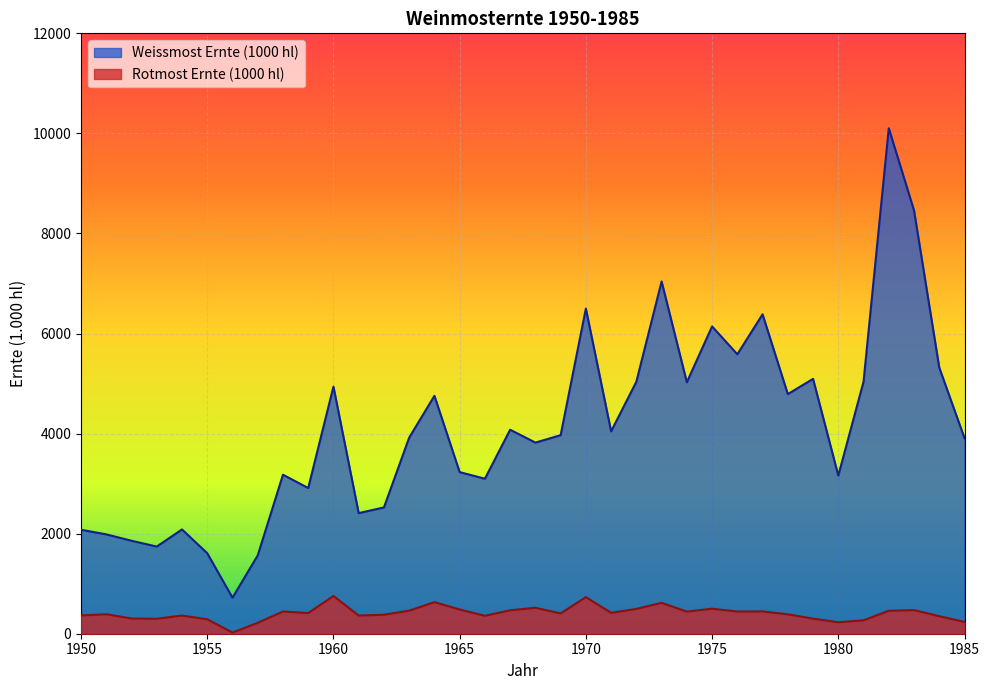

Which has a higher value, 1978 or 1960?

1960